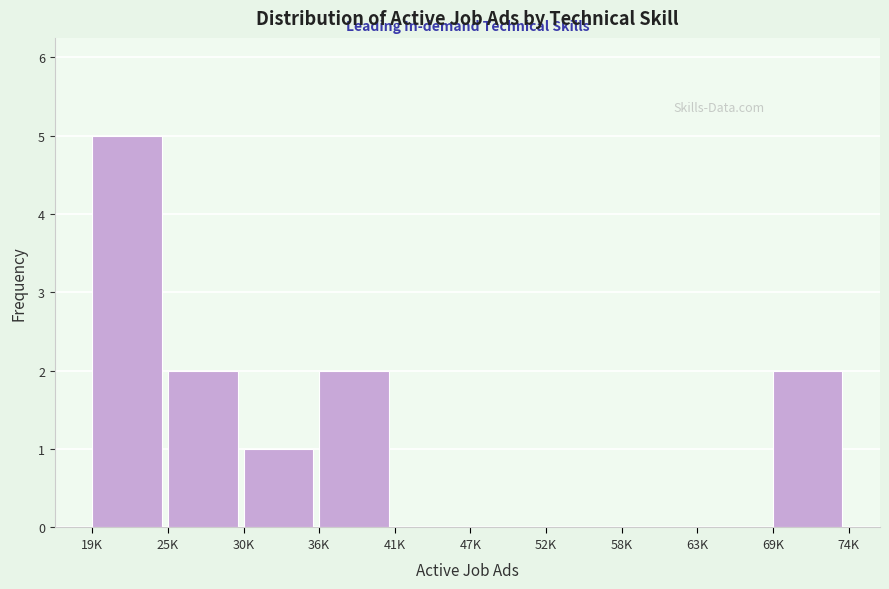

Reading right to left, transcribe all the data shown in this chart.

69K=2	63K=0	58K=0	52K=0	47K=0	41K=0	36K=2	30K=1	25K=2	19K=5